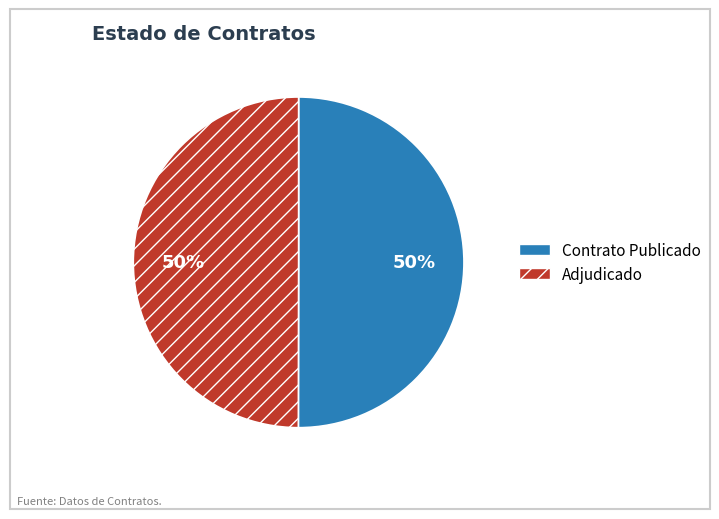

The Contrato Publicado slice represents 45% of the pie. True or false?

False